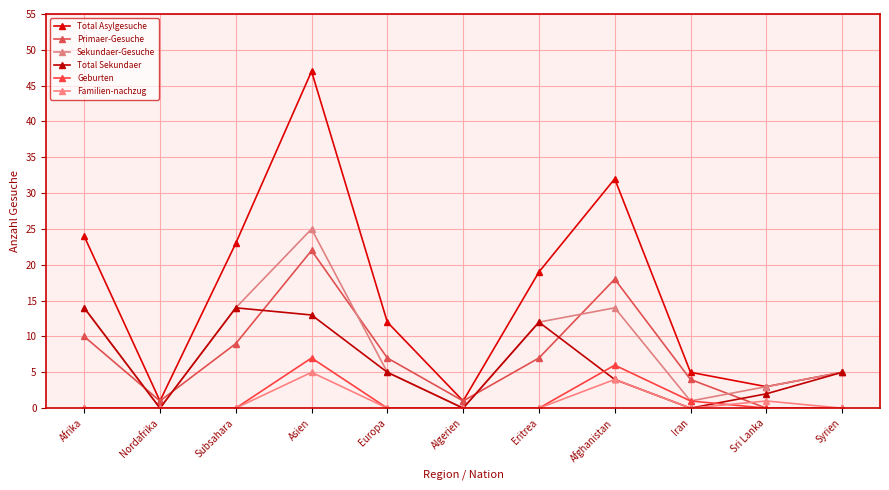

What is the difference between the maximum and second lowest values in the Geburten series?

7